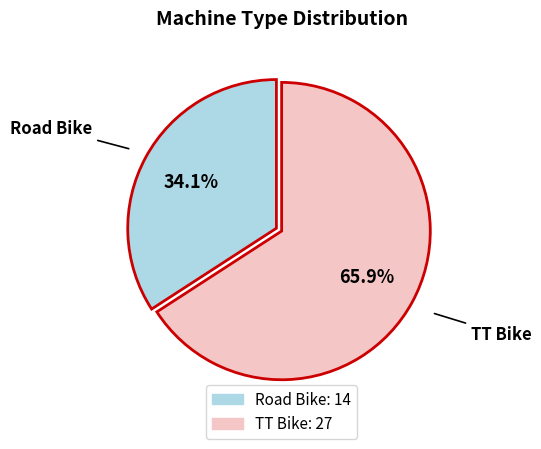

The Road Bike slice represents 41% of the pie. True or false?

False